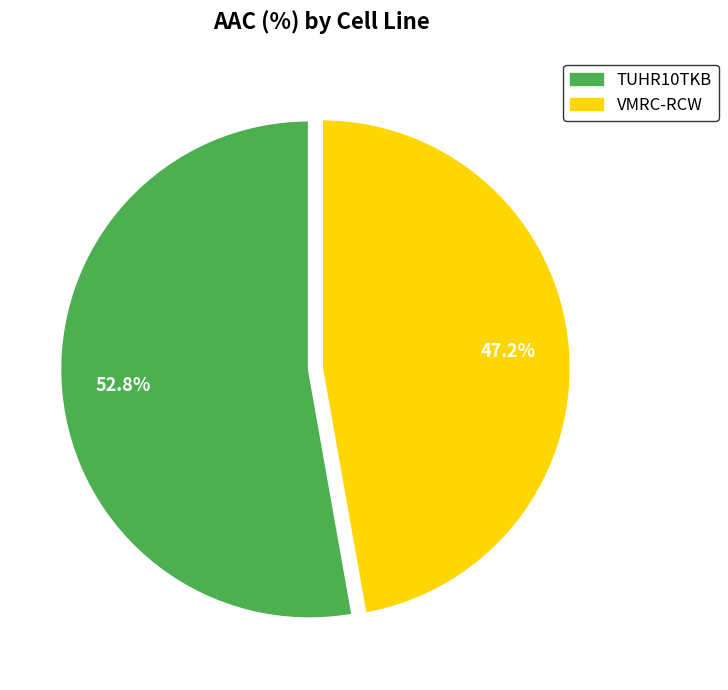

How many segments does this pie chart have?

2